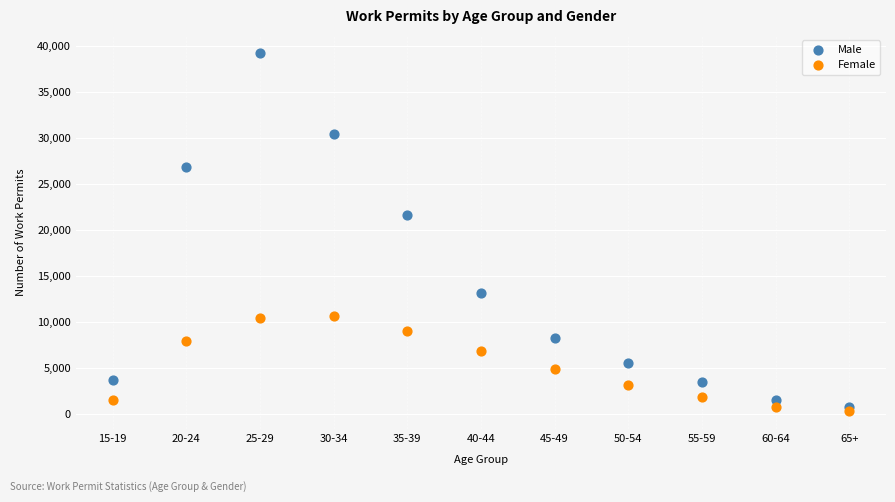

Across all series, what Y value is closest to 19817?

21664